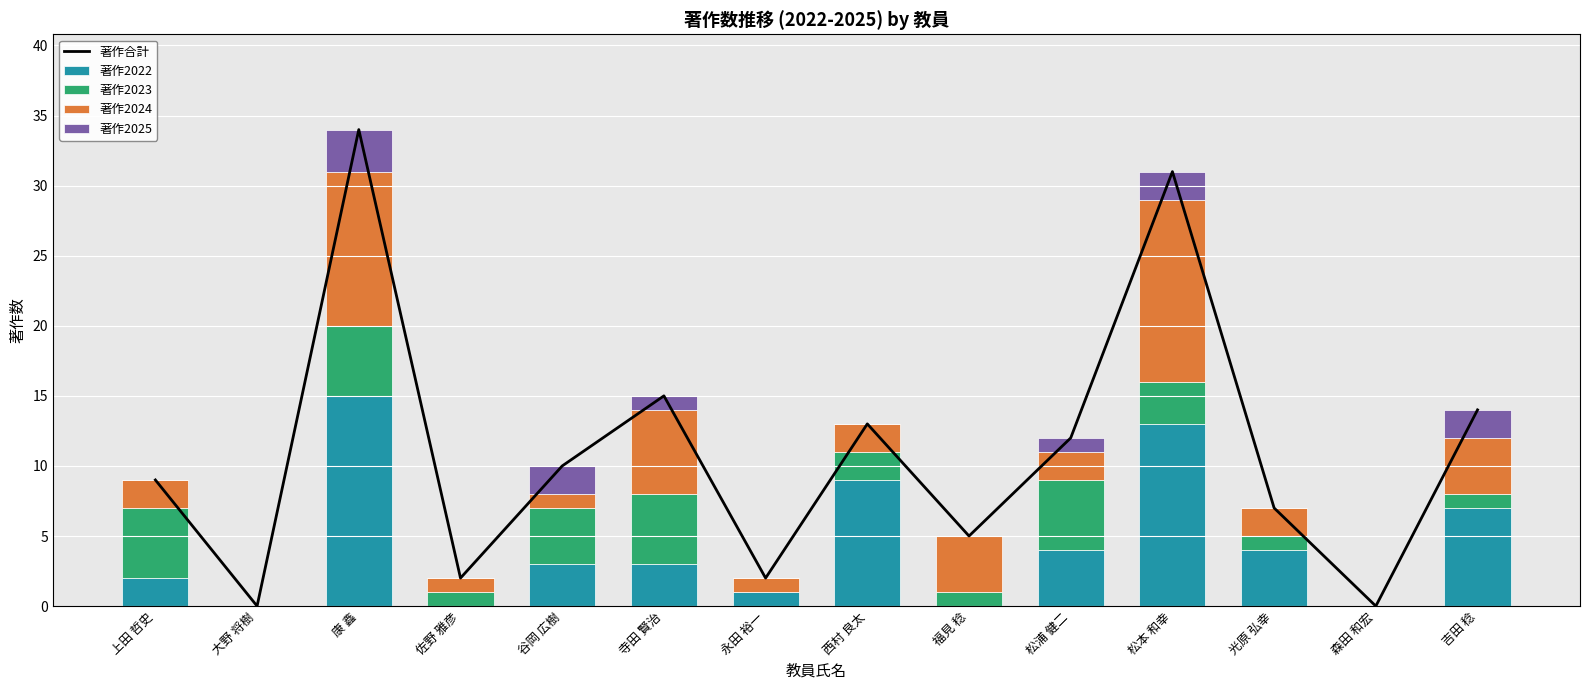

What is the sum of the 著作2024 values at 永田 裕一 and 光原 弘幸?

3